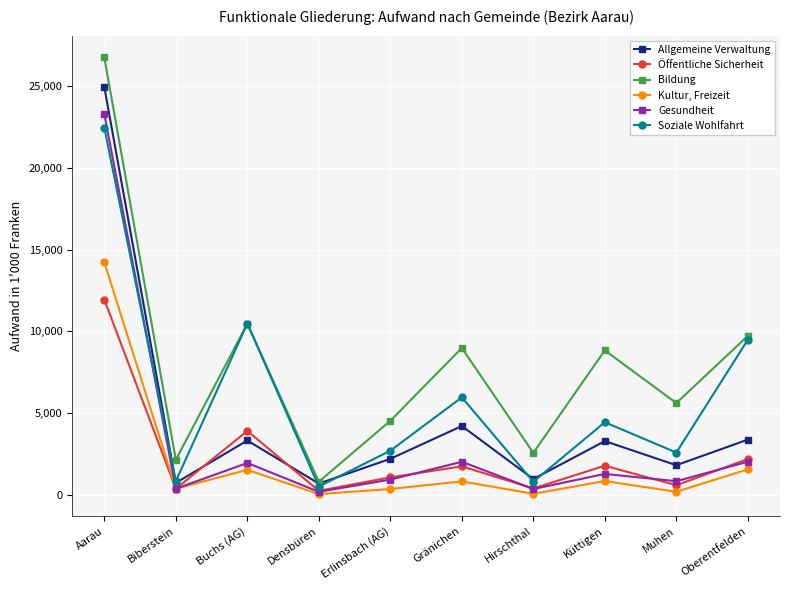

At which category is the sum across all series the highest?

Aarau